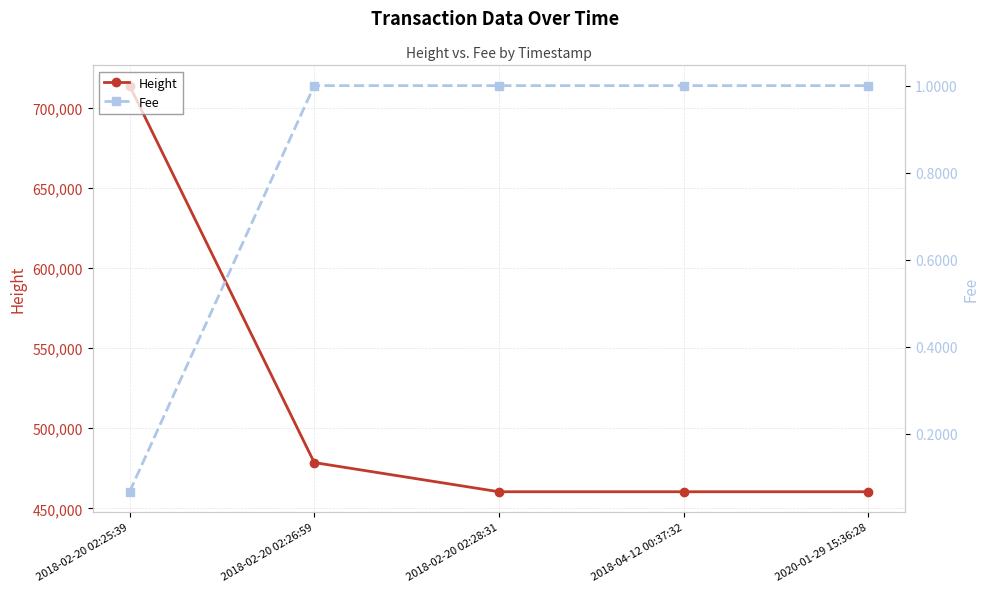

Reading left to right, what are all the values shown in this chart?

Height: 2018-02-20 02:25:39=713634.0	2018-02-20 02:26:59=478622.0	2018-02-20 02:28:31=460420.0	2018-04-12 00:37:32=460419.0	2020-01-29 15:36:28=460418.0
Fee: 2018-02-20 02:25:39=0.1	2018-02-20 02:26:59=1.0	2018-02-20 02:28:31=1.0	2018-04-12 00:37:32=1.0	2020-01-29 15:36:28=1.0